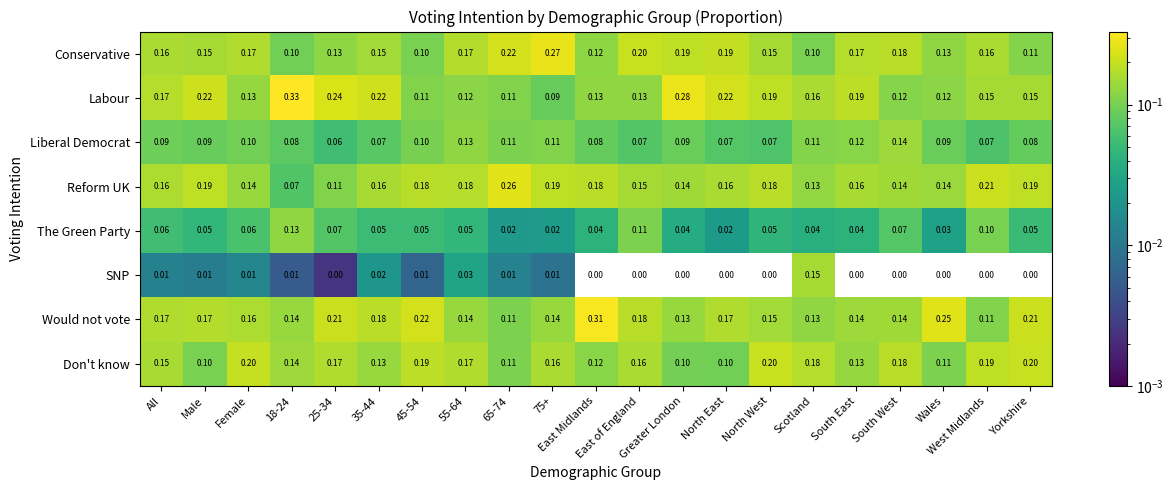

What is the difference between the highest and lowest values at 35-44?

0.2